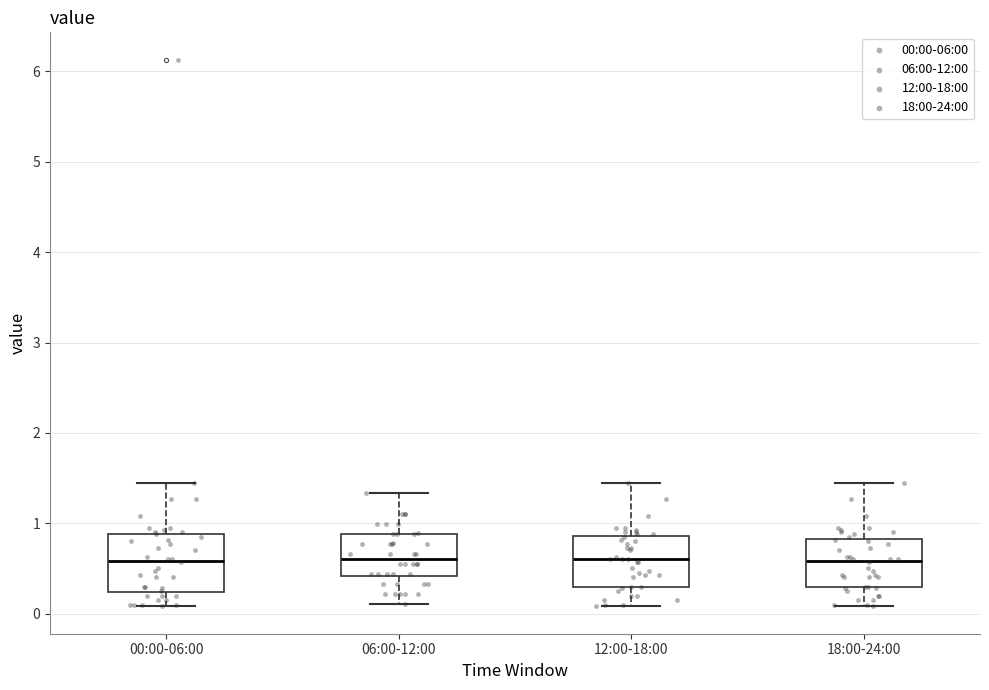

Where is the upper edge of the box for 06:00-12:00 on the y-axis? The values are not printed on the chart, so give them approximately, as read against the axis.

0.9